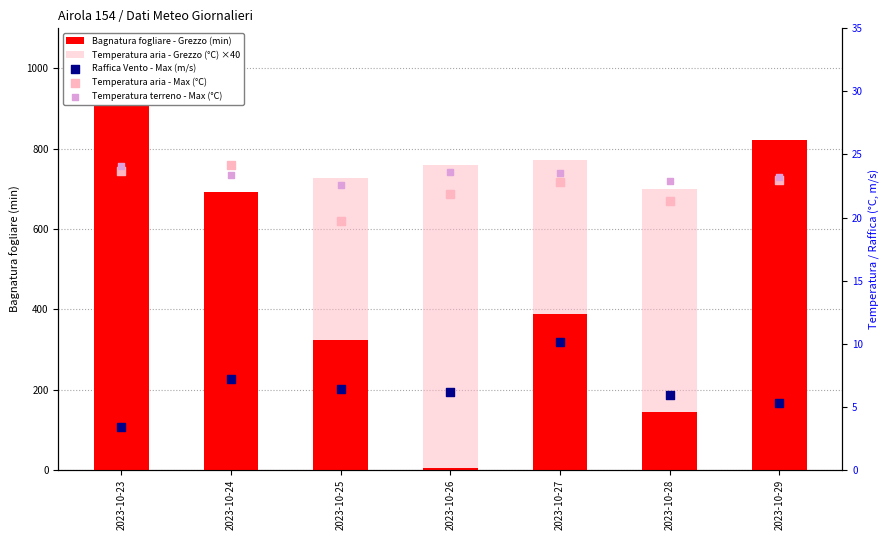

Which series contains the lowest Y value?

Raffica Vento - Max (m/s)